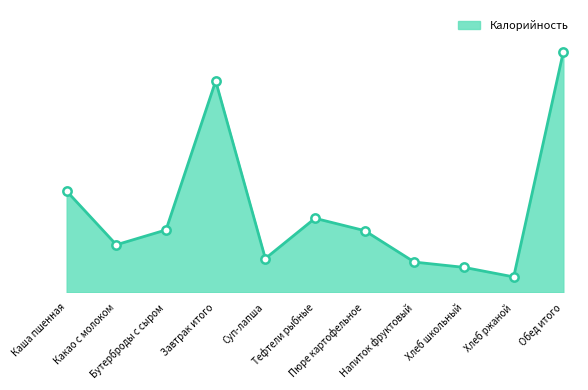

Does the chart display data point markers on the line(s)?

No